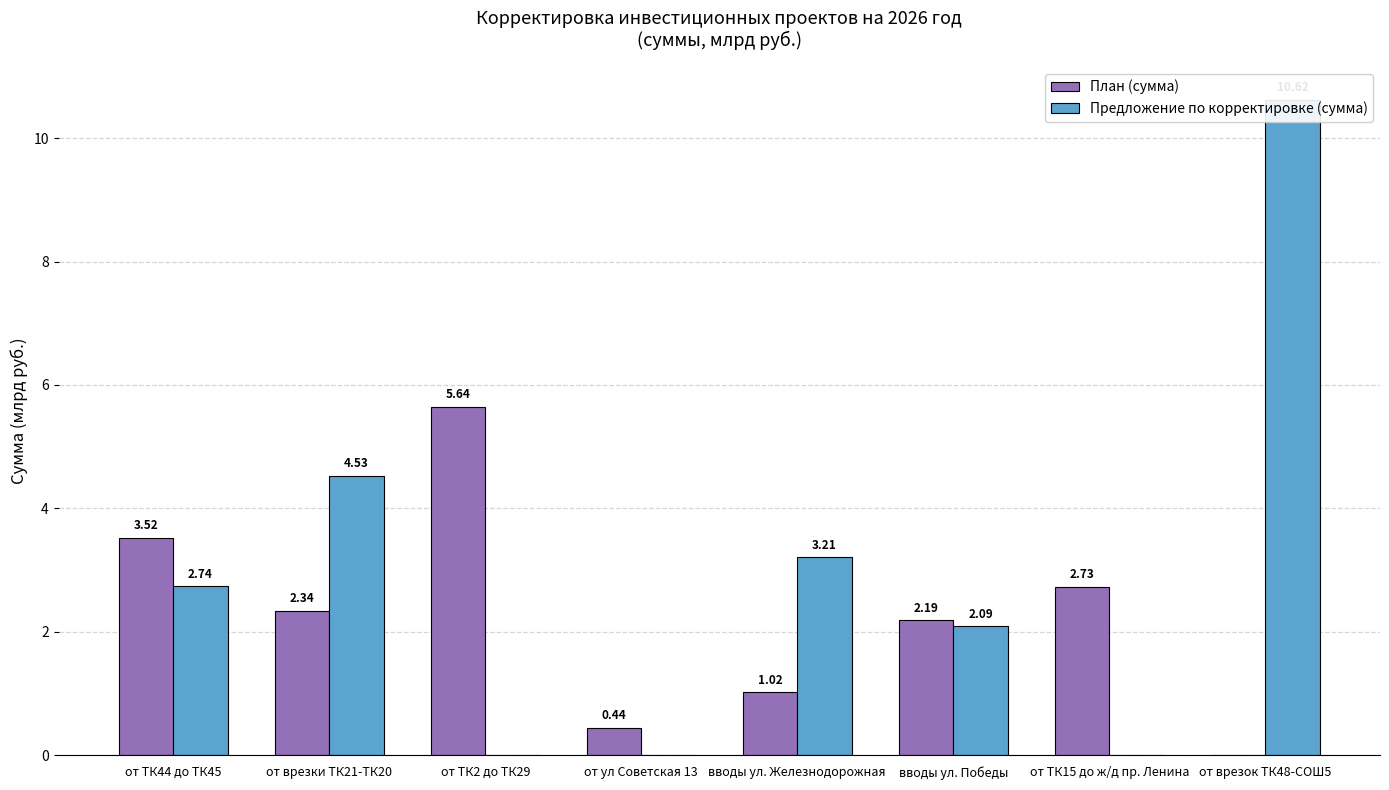

The value of План (сумма) at от ул Советская 13 is 0.2. True or false?

False